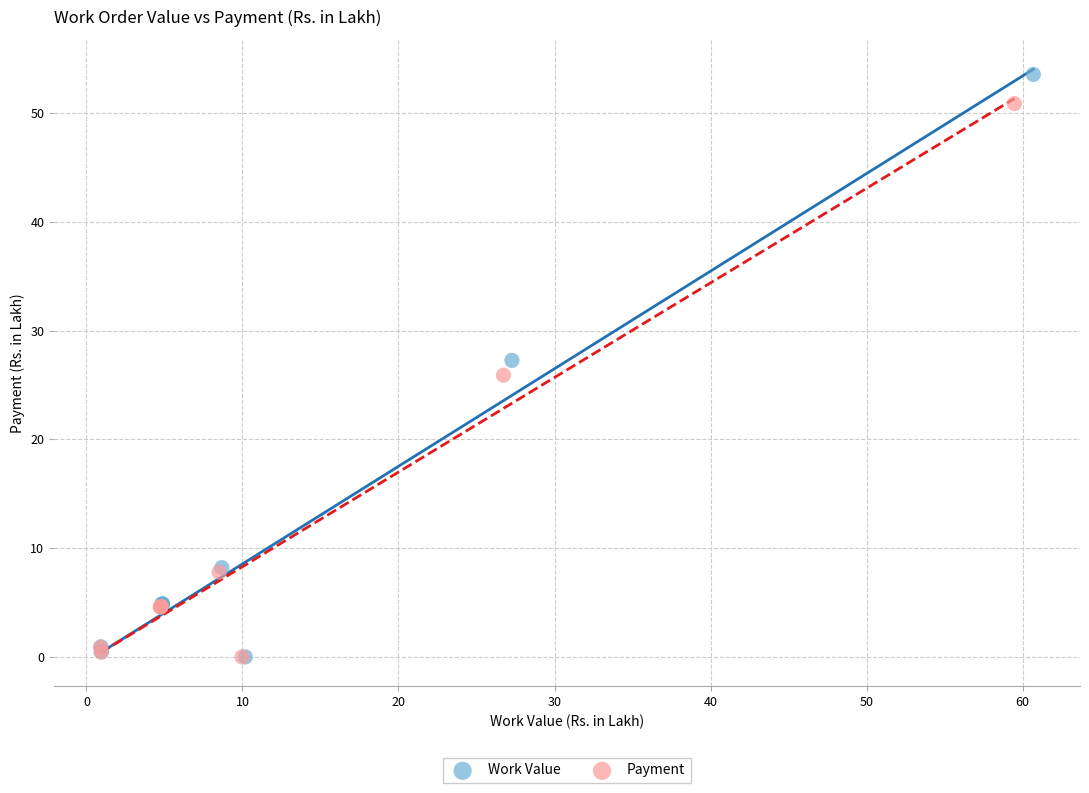

Which series contains the highest Y value?

Work Value